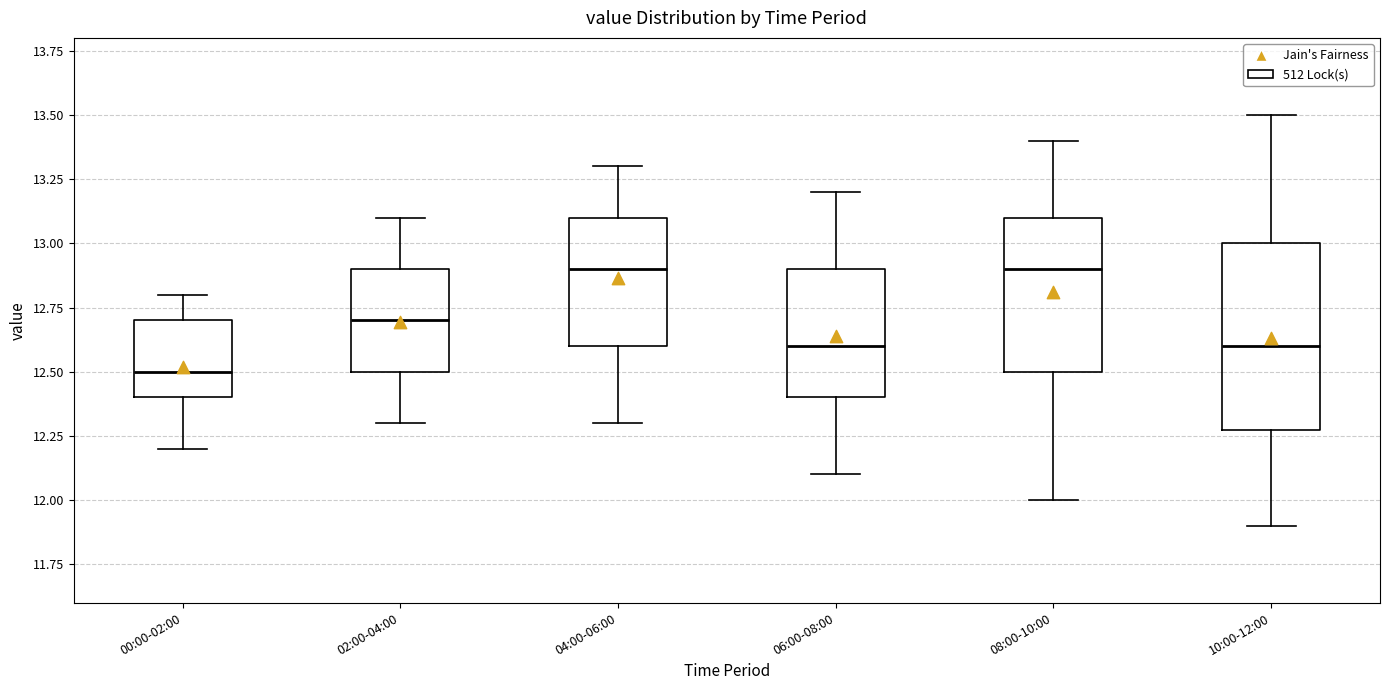

Which box is the tallest, from its lower edge to its upper edge?

10:00-12:00